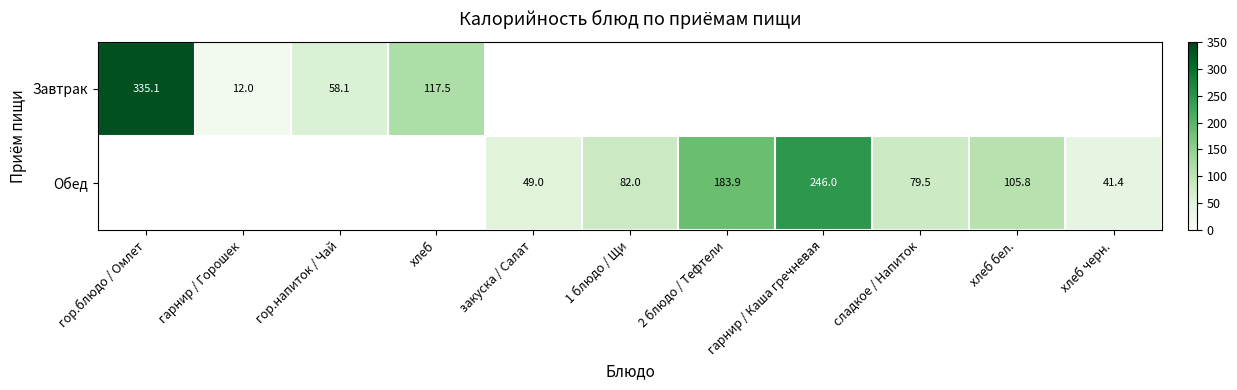

Is the value of Обед at сладкое / Напиток greater than the value of Завтрак at гор.напиток / Чай?

Yes